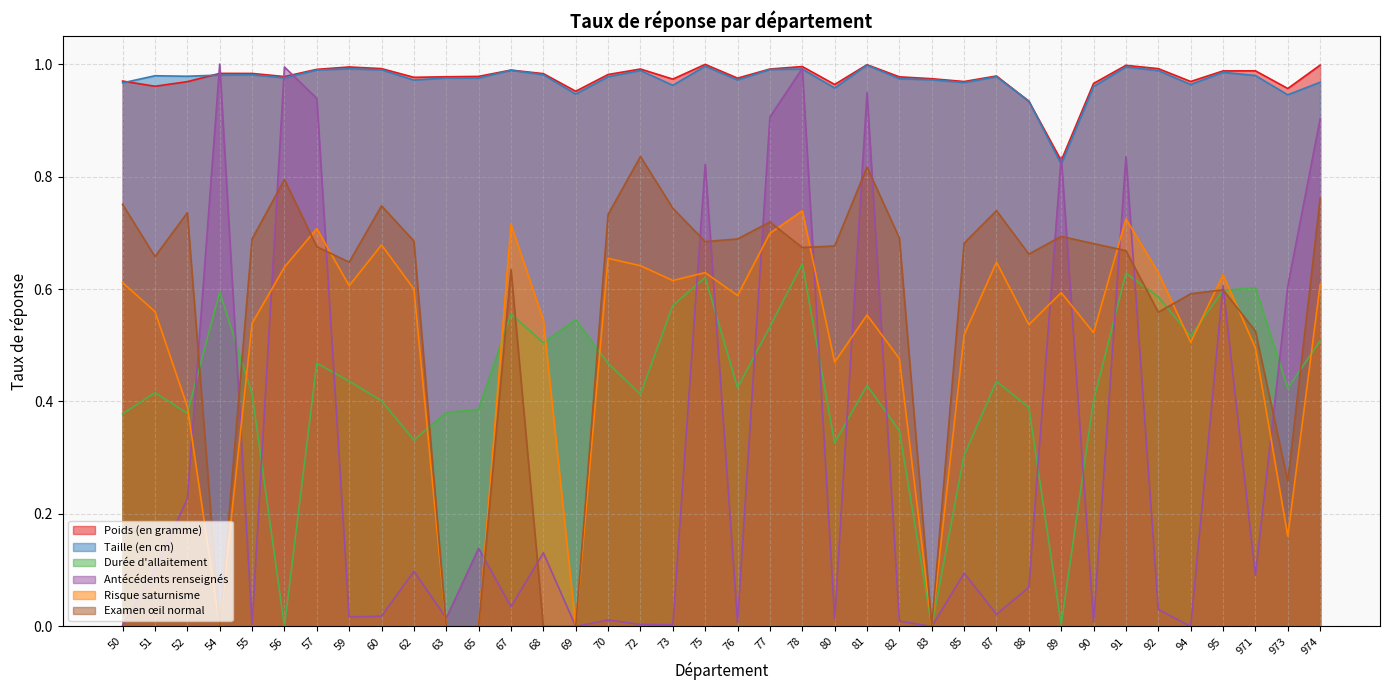

Does the chart have visible grid lines?

Yes